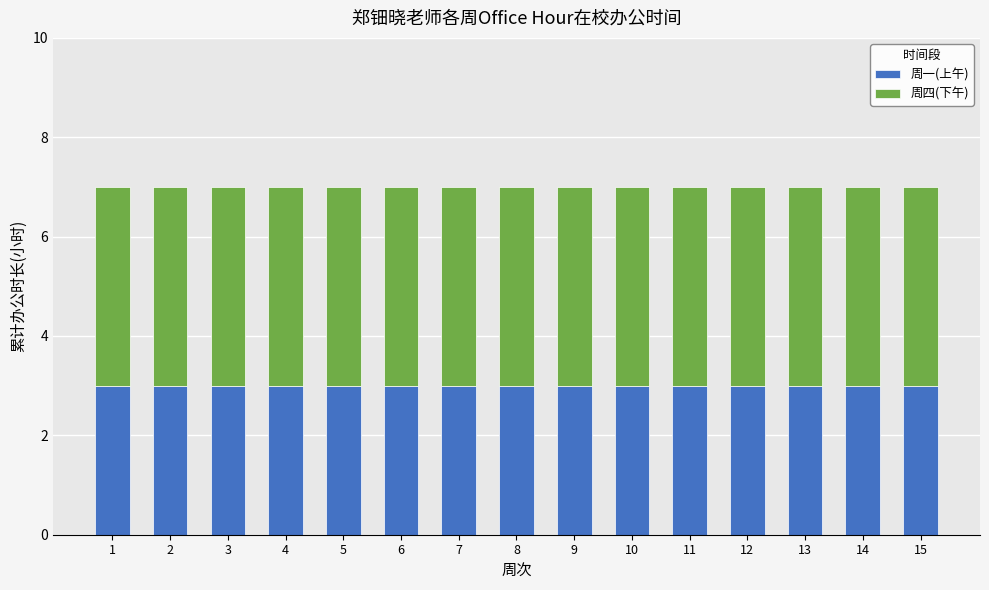

What is the average value of the 周一(上午) series?

3